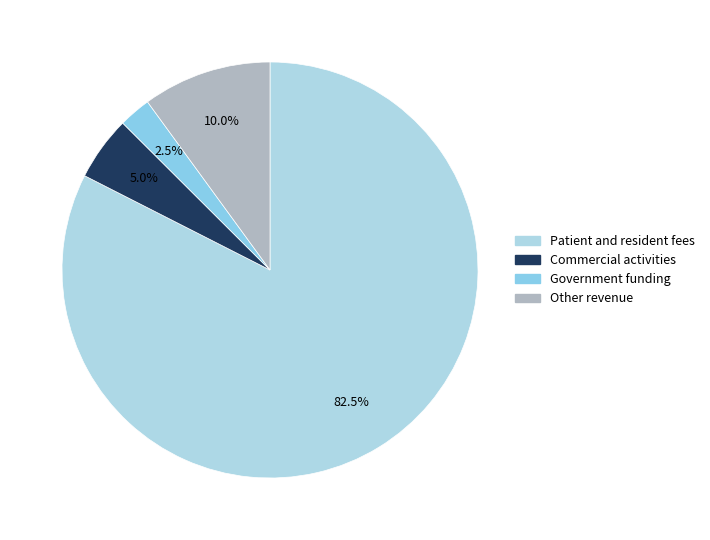

How many segments does this pie chart have?

4